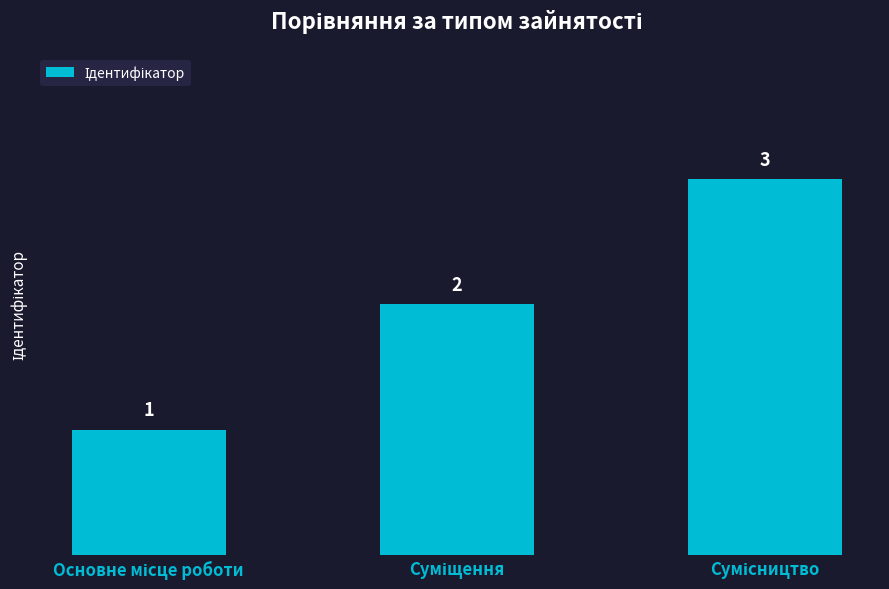

What is the greatest value displayed?

3